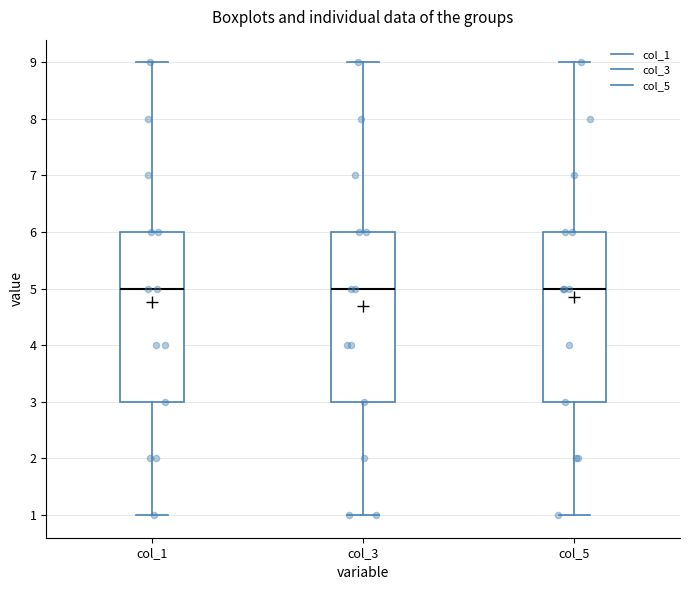

Where does the lower whisker of the box for col_5 end on the y-axis? The values are not printed on the chart, so give them approximately, as read against the axis.

1